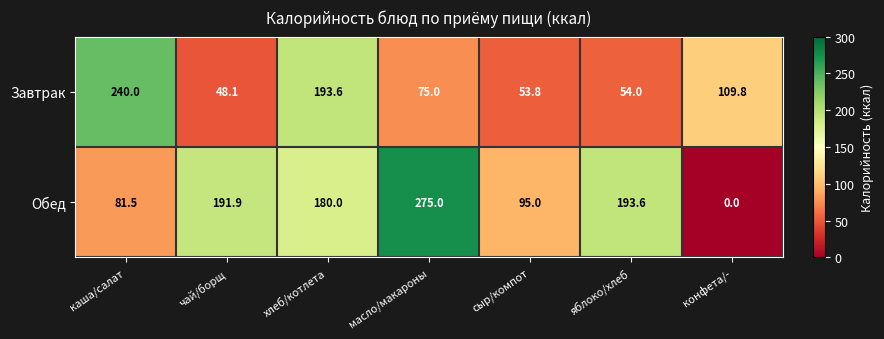

At how many categories does at least one series exceed 108?

6